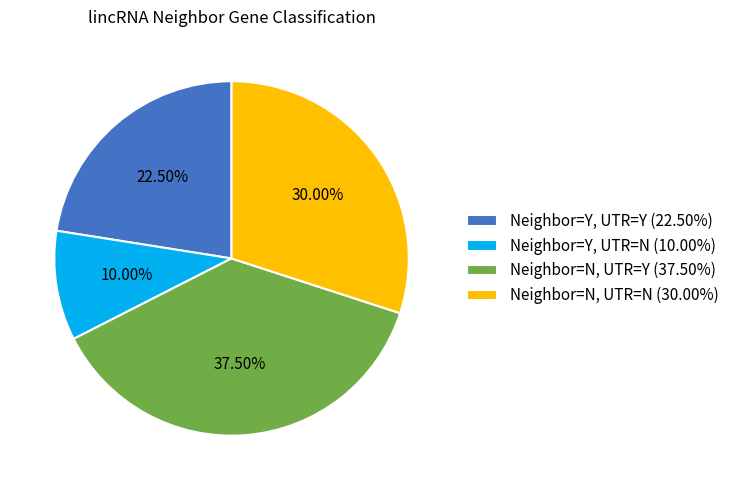

How many segments does this pie chart have?

4